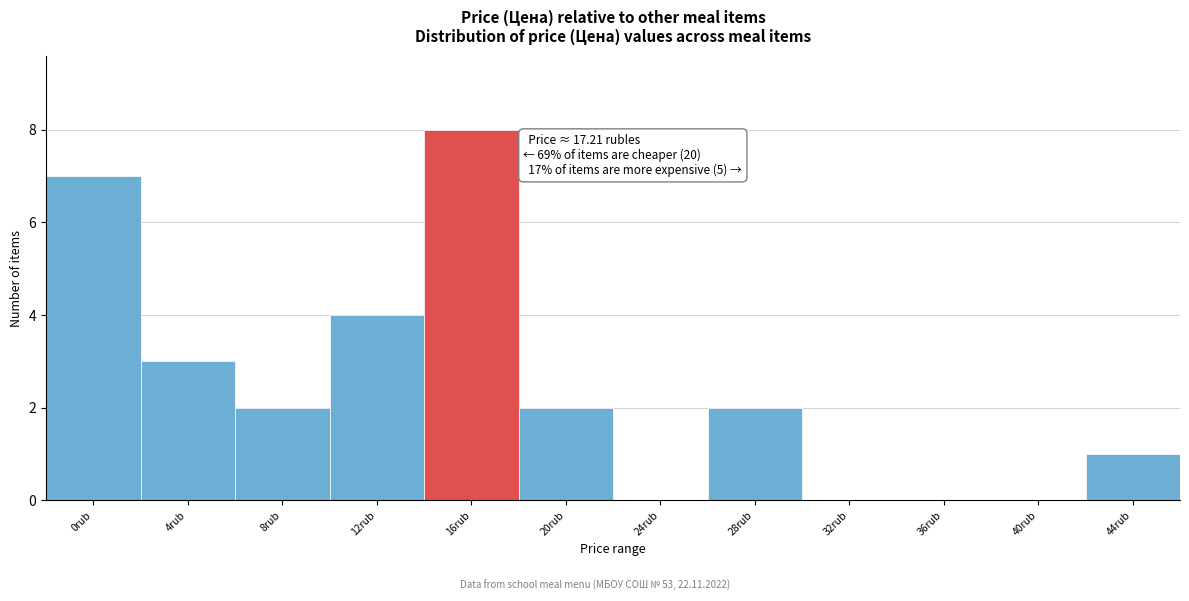

Reading left to right, list all the values displayed in this chart.

0rub=7	4rub=3	8rub=2	12rub=4	16rub=8	20rub=2	24rub=0	28rub=2	32rub=0	36rub=0	40rub=0	44rub=1